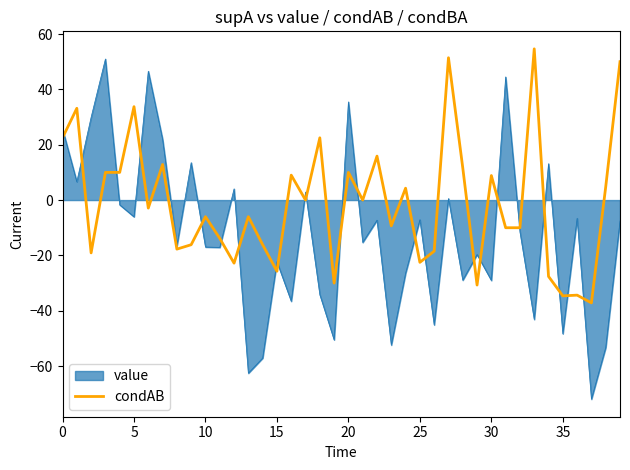

Does the chart display data point markers on the line(s)?

No